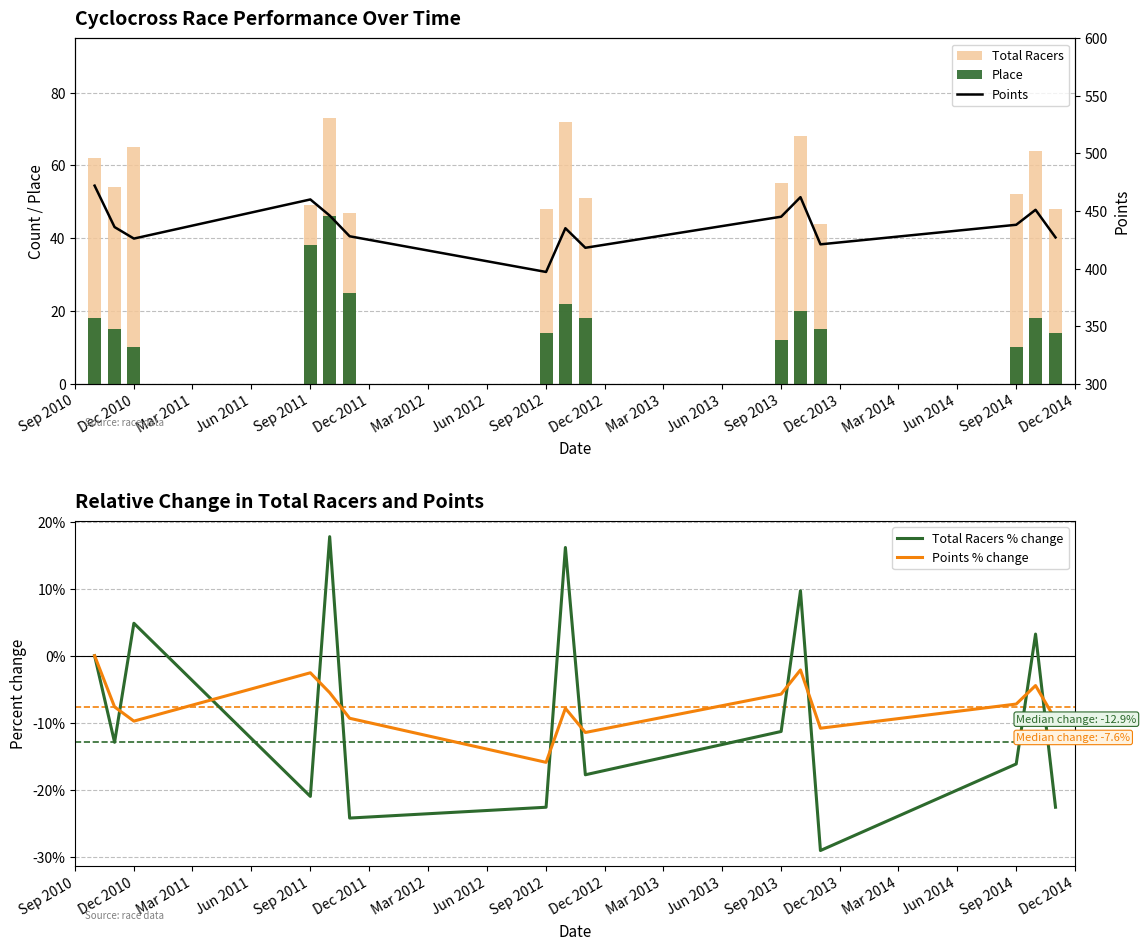

The Points % change series shows -1.9 at Sep 2014. True or false?

False